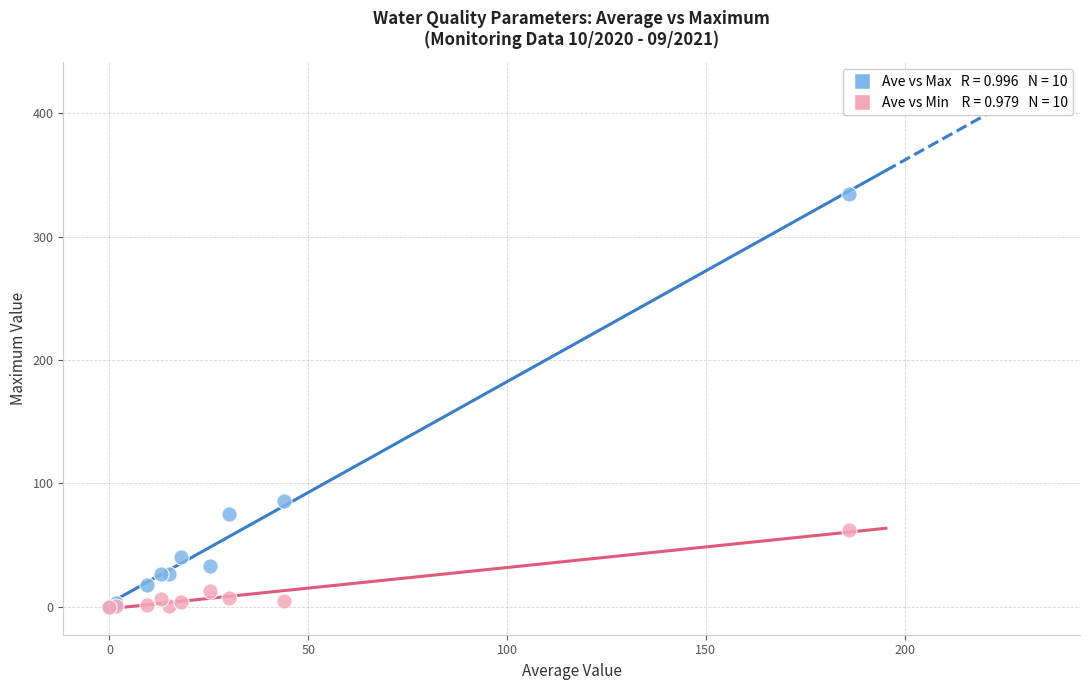

Across all series, what Y value is closest to 167?

86.0